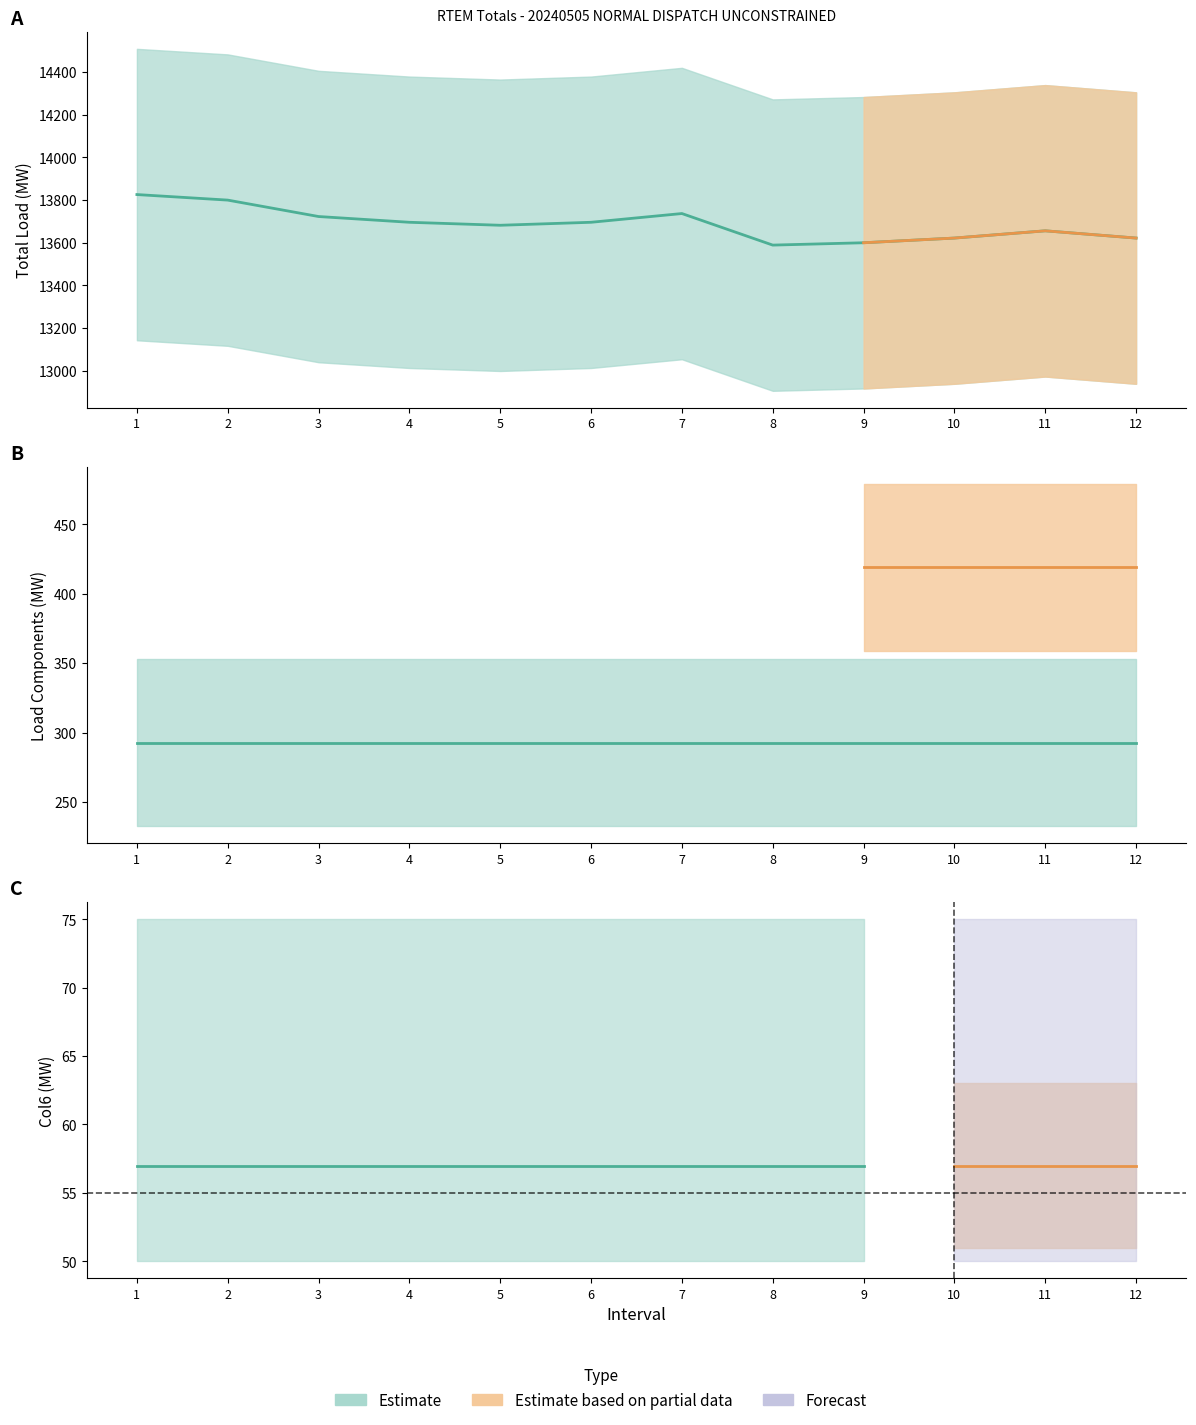

True or false: Col6 and Col3 cross at least once.

False